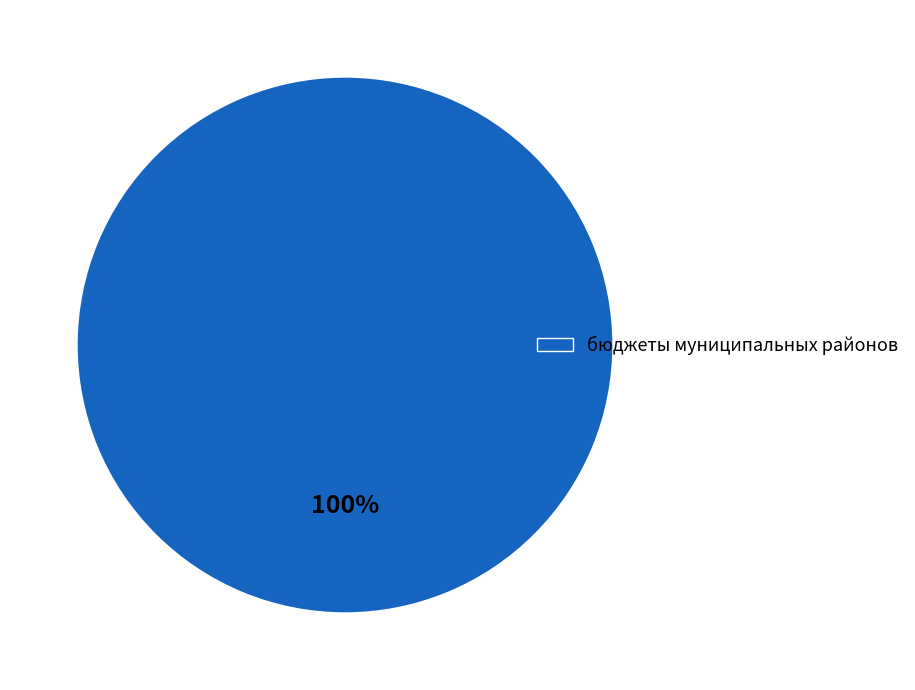

True or false: бюджеты муниципальных районов accounts for 94% of the total.

False